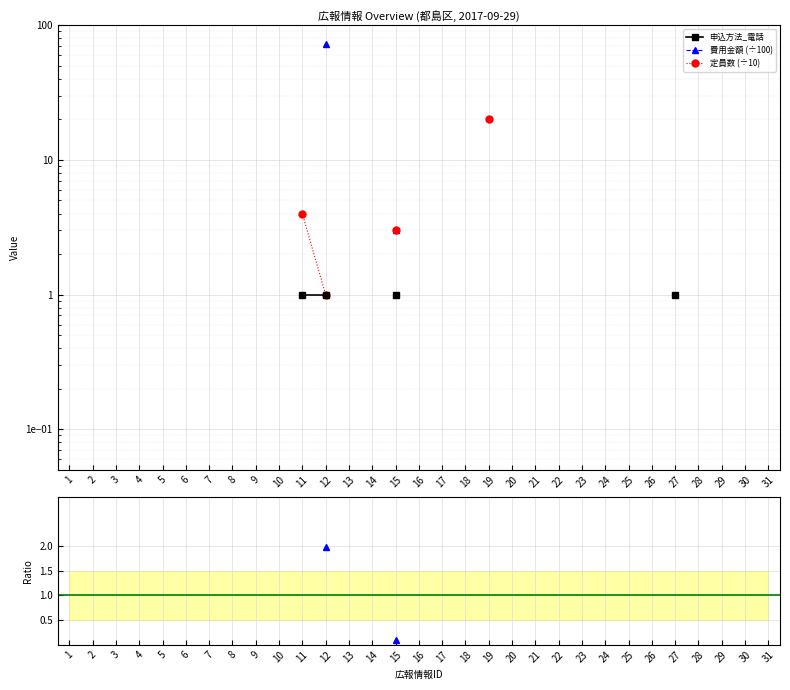

Count the number of categories in the chart.

31